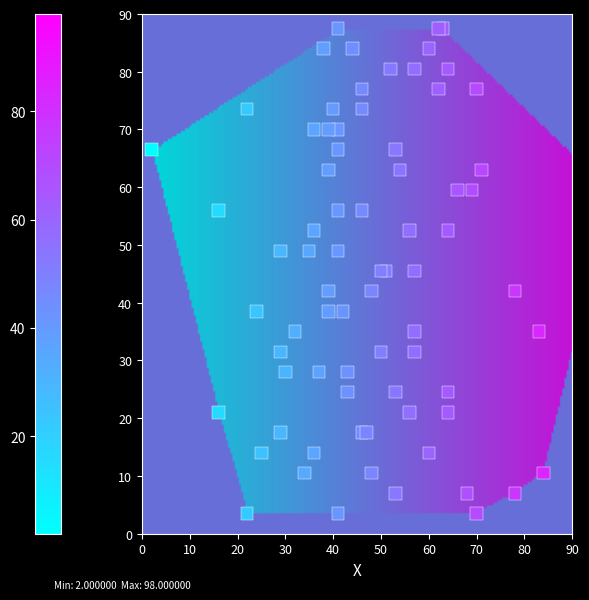

What is the sum of the 2 values at 2 and 1?

121